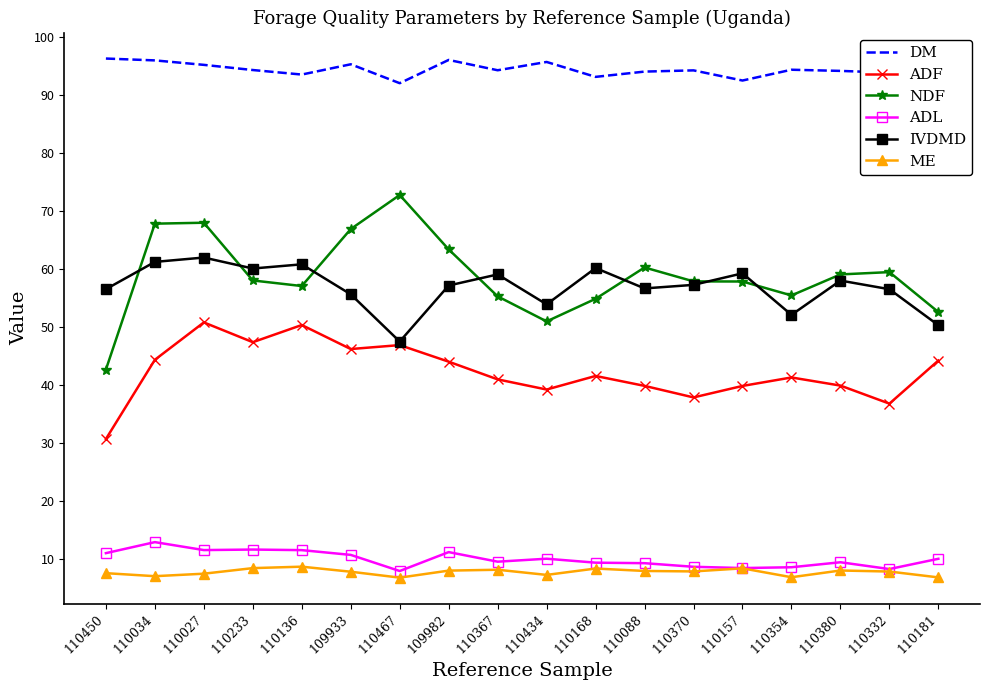

What is the sum of the ME values at 110380 and 110034?

15.0